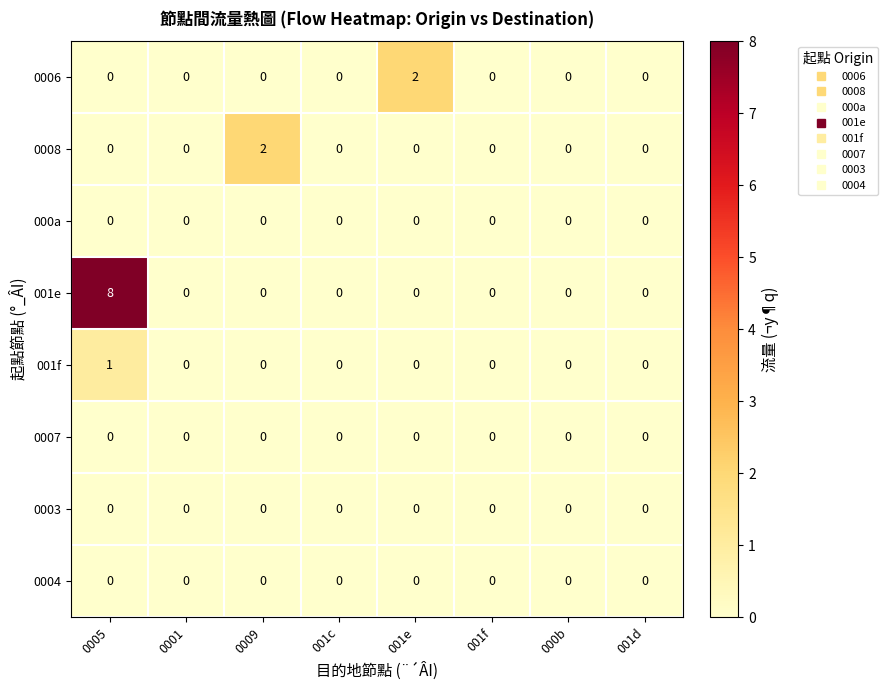

Which label corresponds to the largest value in the chart?

0005